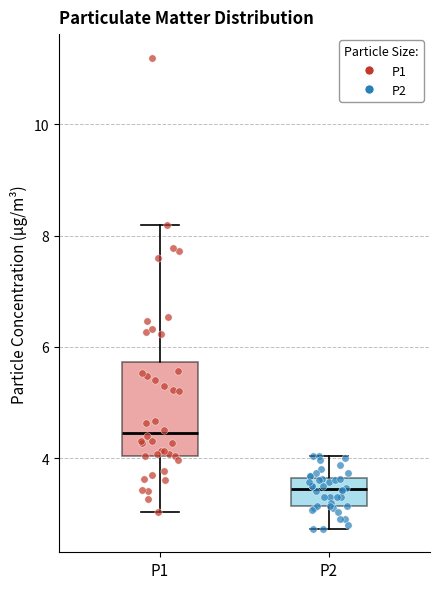

Reading left to right, transcribe this box plot: for each box, give where its median line is, the range the box spans, and where its two whiskers end, as read against the y-axis. The values are not printed on the chart, so give them approximately, as read against the axis.

P1: median 4.4, box 4.0 to 5.8, whiskers 3.0 to 8.2
P2: median 3.4, box 3.2 to 3.6, whiskers 2.8 to 4.0